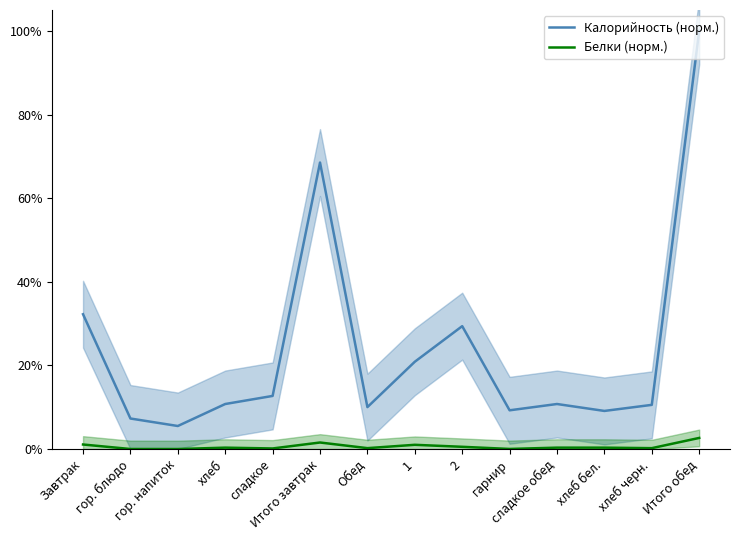

Rank the series by their maximum value, from highest to lowest.

Калорийность (норм.), Белки (норм.)